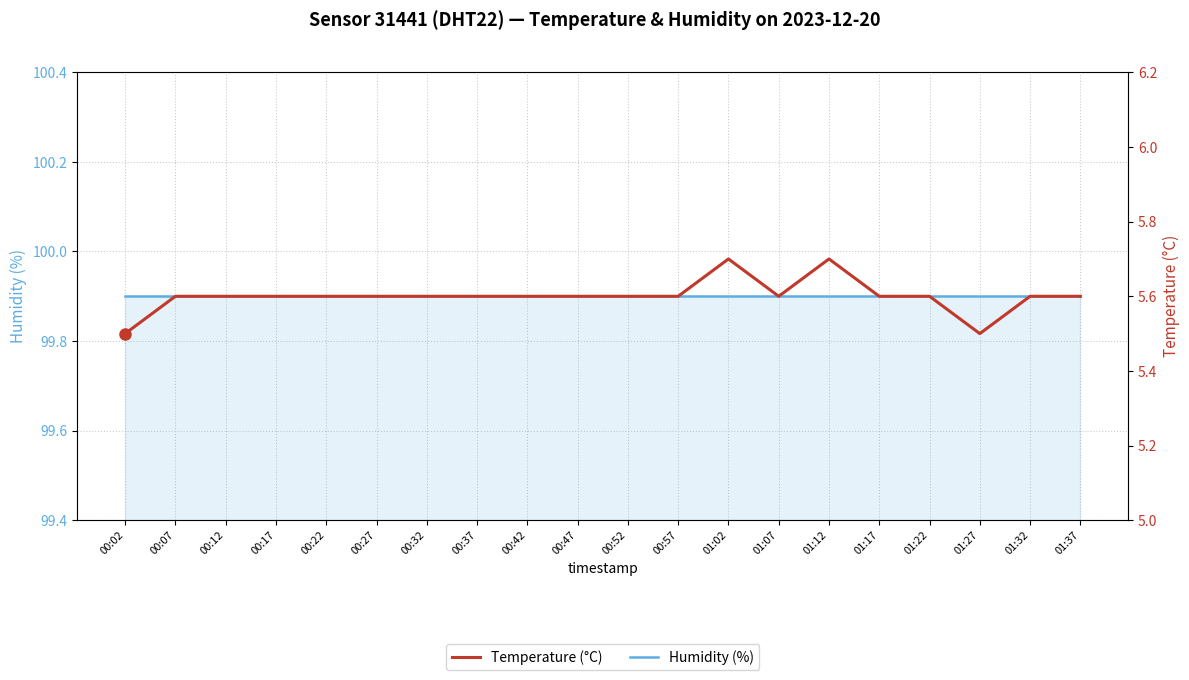

True or false: Temperature (°C) and Humidity (%) intersect in this chart.

False